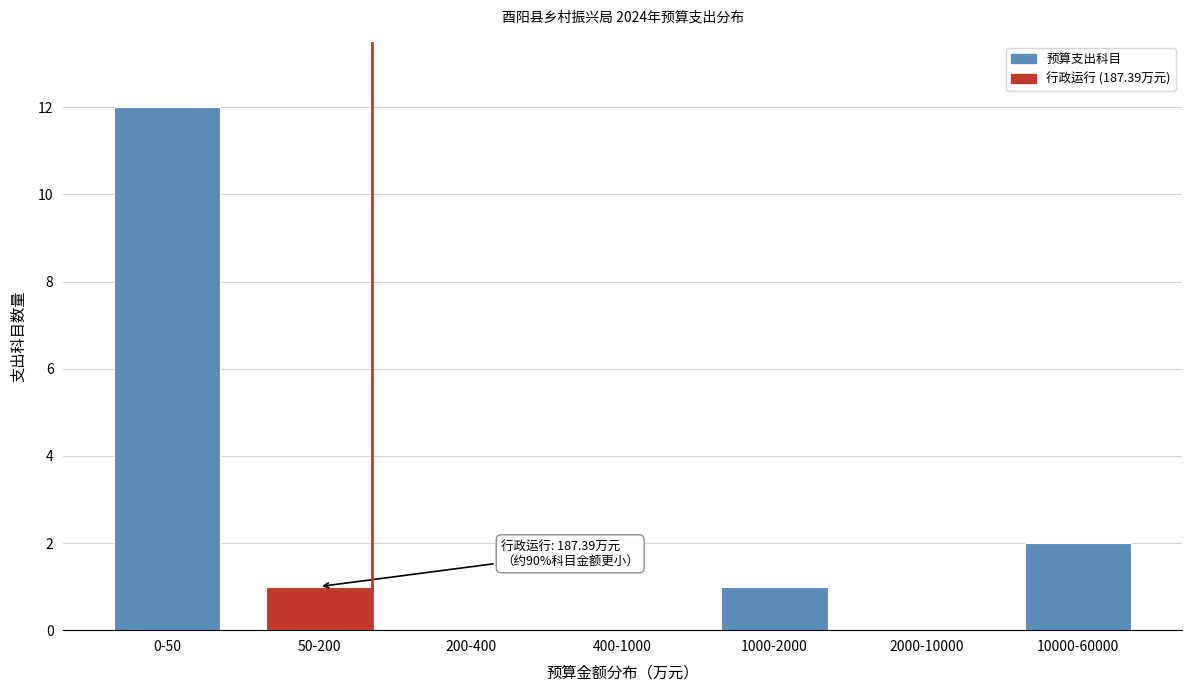

Reading left to right, list all the values displayed in this chart.

0-50=12	50-200=1	200-400=0	400-1000=0	1000-2000=1	2000-10000=0	10000-60000=2